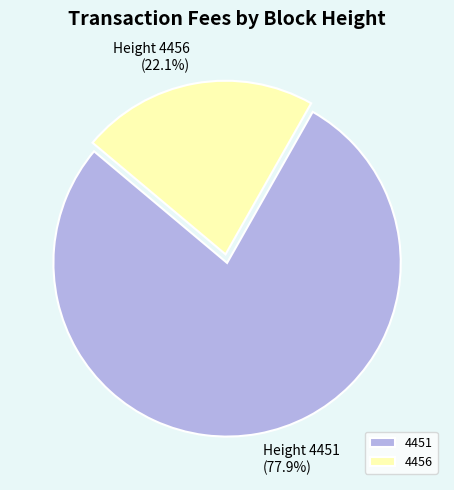

To the nearest percent, what is the difference between the 4451 and 4456 slice percentages?

56%